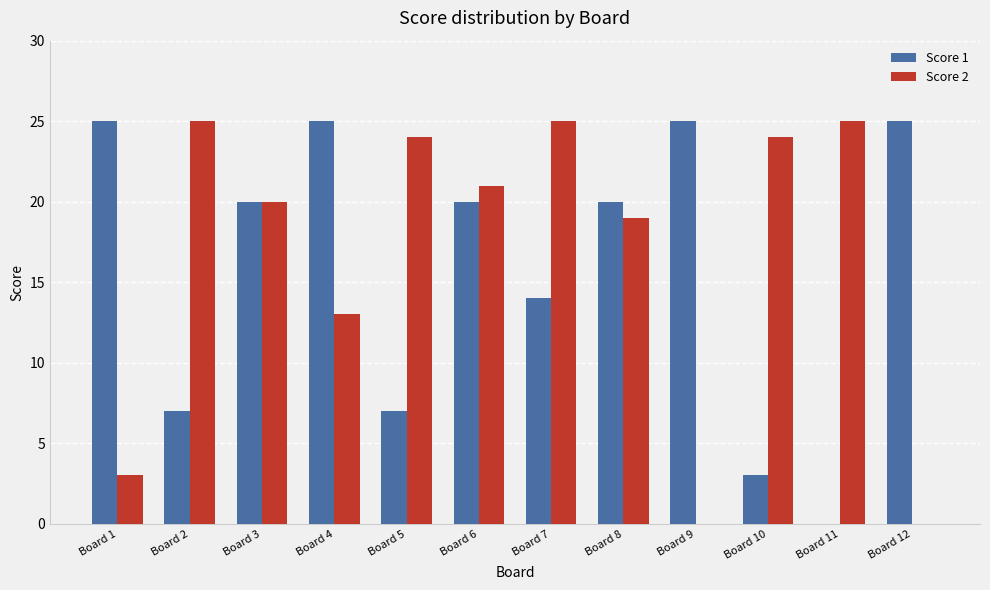

What is the difference between the Score 1 values at Board 7 and Board 11?

14